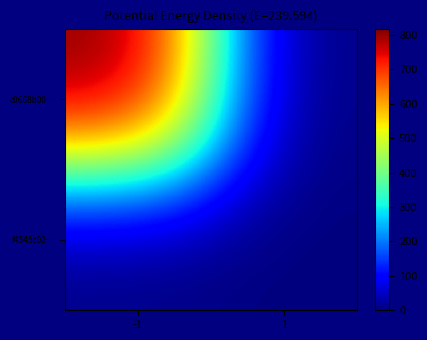

Which has a higher value, -1 or 1?

-1